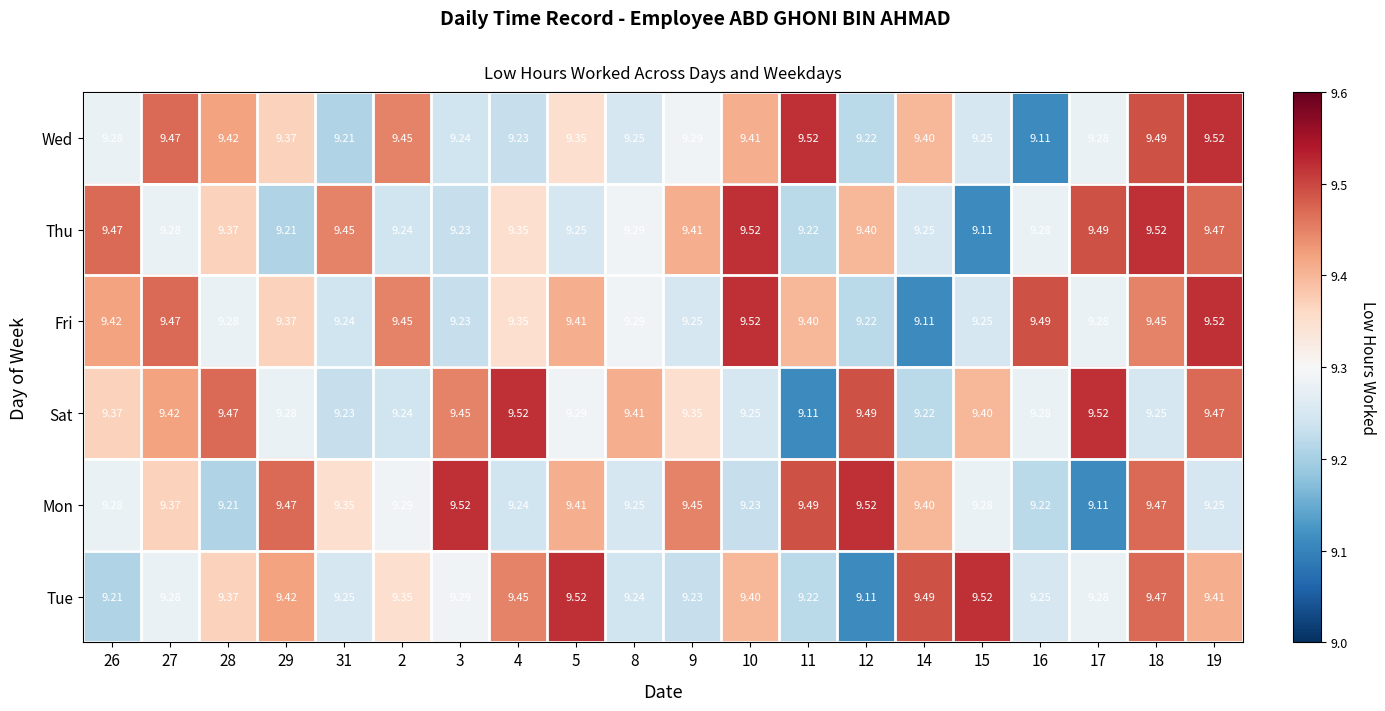

Between 28 and 19, which series saw the biggest shift?

Fri